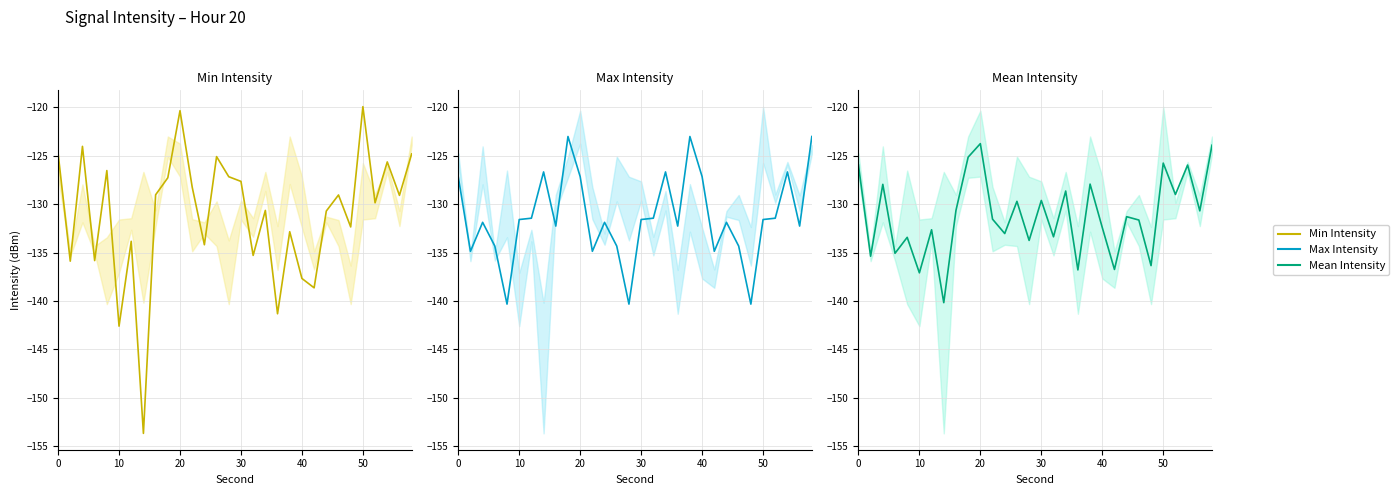

Reading right to left, transcribe all the data shown in this chart.

Min Intensity: -124.8	-129.1	-125.7	-129.9	-120.0	-132.4	-129.1	-130.7	-138.6	-137.7	-132.9	-141.3	-130.7	-135.3	-127.7	-127.2	-125.1	-134.2	-128.2	-120.4	-127.3	-129.0	-153.7	-133.8	-142.6	-126.5	-135.8	-124.0	-135.9	-124.7
Max Intensity: -123.0	-132.3	-126.7	-131.5	-131.6	-140.3	-134.3	-131.9	-134.9	-127.2	-123.0	-132.3	-126.7	-131.5	-131.6	-140.3	-134.3	-131.9	-134.9	-127.2	-123.0	-132.3	-126.7	-131.5	-131.6	-140.3	-134.3	-131.9	-134.9	-127.2
Mean Intensity: -123.9	-130.7	-126.0	-129.0	-125.8	-136.4	-131.6	-131.3	-136.7	-132.4	-127.9	-136.8	-128.7	-133.4	-129.6	-133.8	-129.7	-133.0	-131.6	-123.8	-125.2	-130.7	-140.2	-132.7	-137.1	-133.4	-135.1	-128.0	-135.4	-126.0